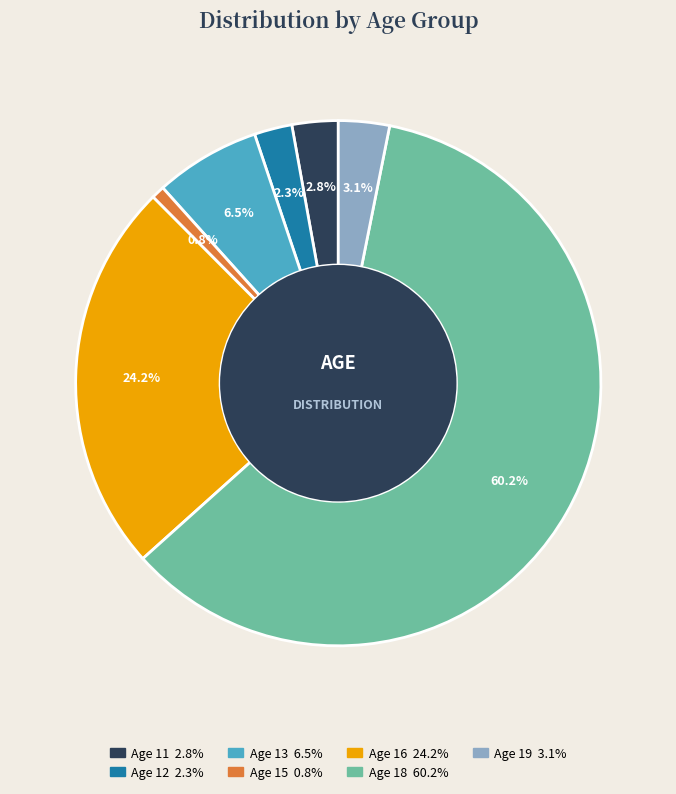

Is there a majority slice in this chart?

Yes